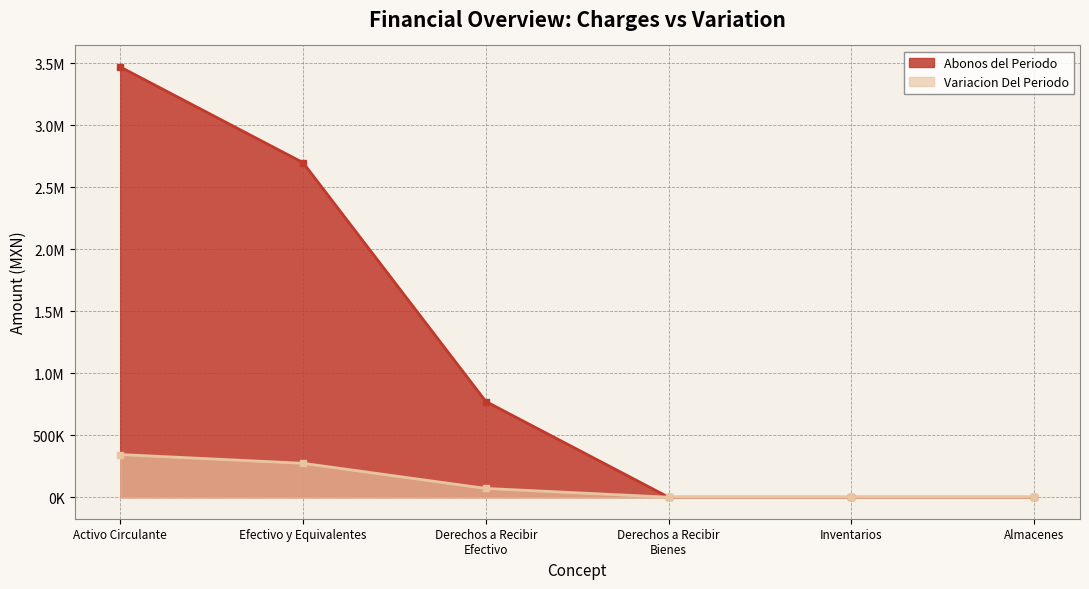

Reading right to left, list all the values displayed in this chart.

Abonos del Periodo: 0.0	0.0	0.0	771951.1	2698535.2	3470486.4
Variacion Del Periodo: 0.0	0.0	0.0	70782.4	273531.7	344314.0